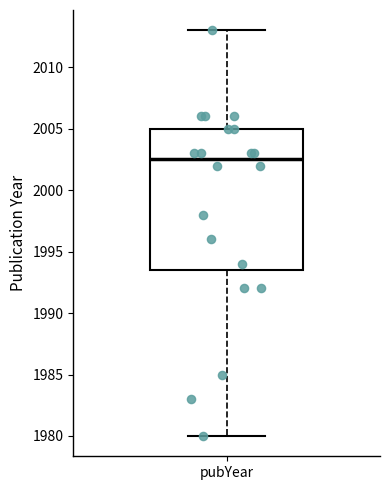

Where does the lower whisker of the box for pubYear end on the y-axis? The values are not printed on the chart, so give them approximately, as read against the axis.

1980.0